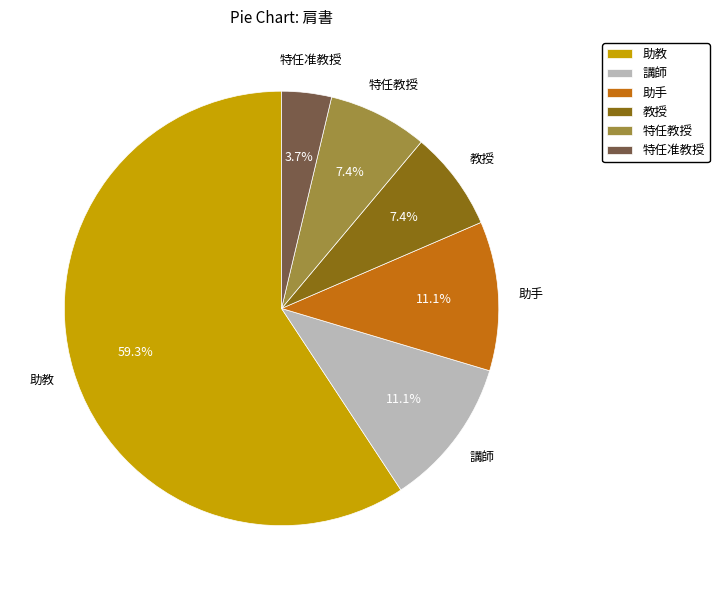

What percentage is the 講師 slice, to the nearest percent?

11%